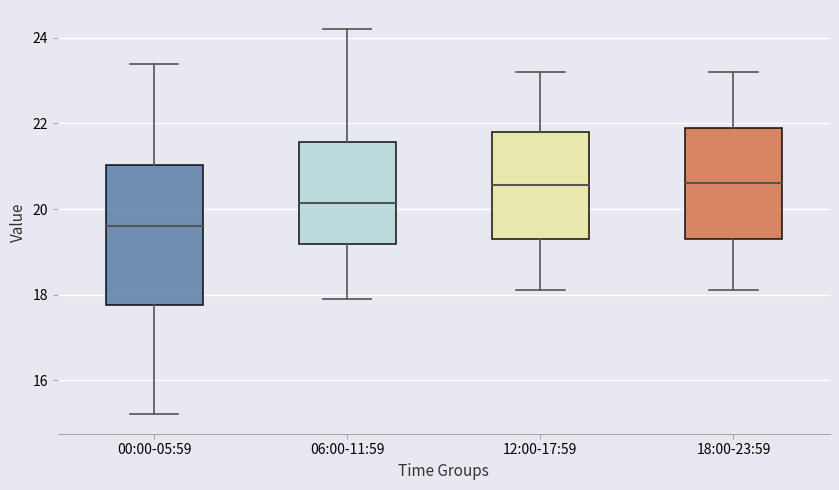

Which box is the tallest, from its lower edge to its upper edge?

00:00-05:59